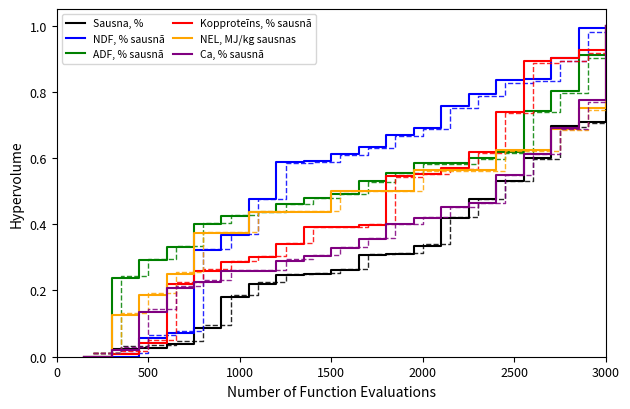

The ADF, % sausnā series shows 1.0 at 3000. True or false?

True